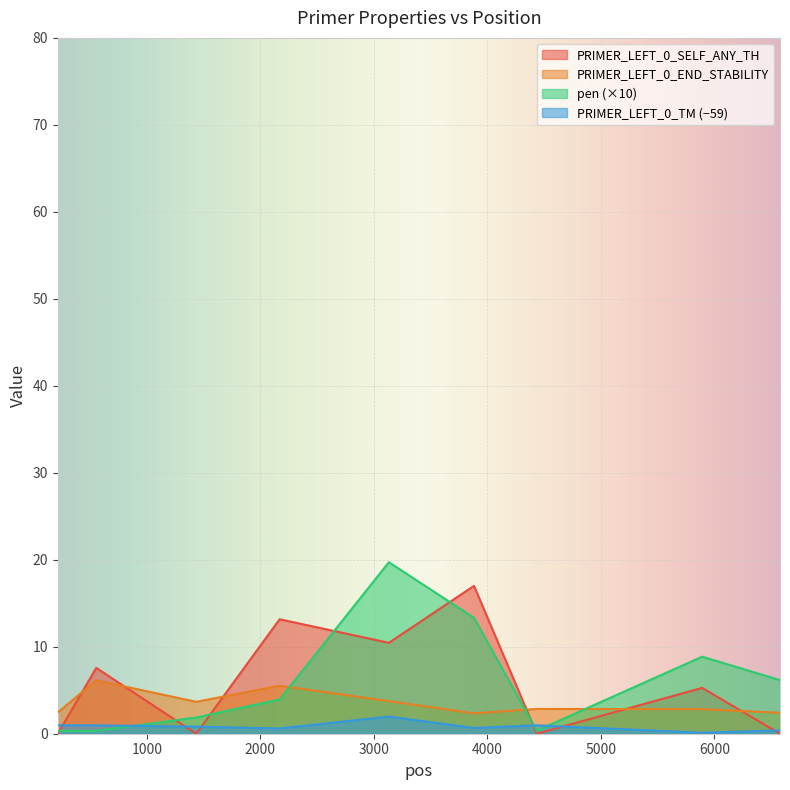

Read the PRIMER_LEFT_0_END_STABILITY value at 3882.

2.3